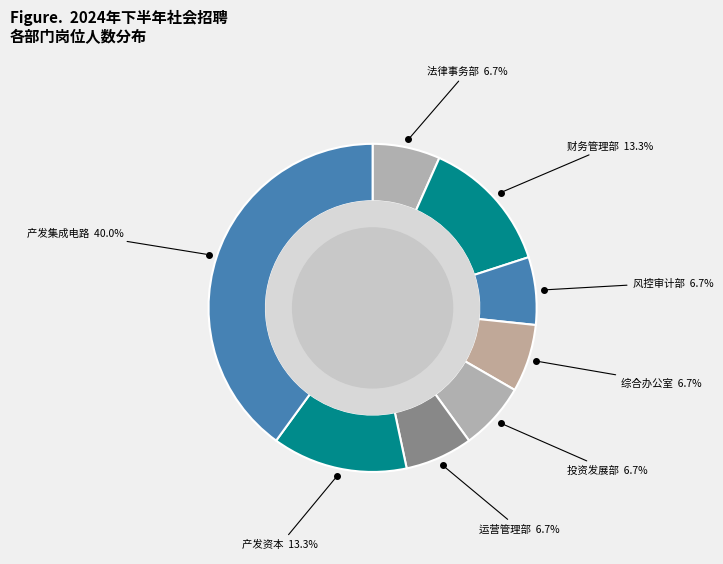

To the nearest percent, what portion does 运营管理部 represent?

7%